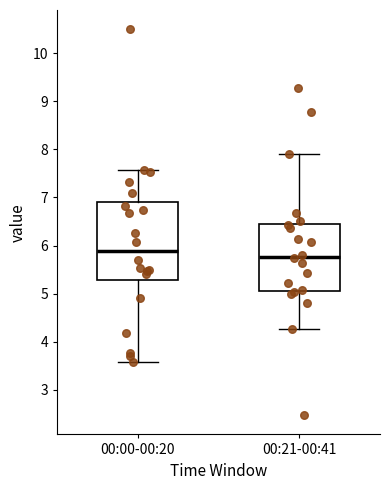

Which box has the highest median line?

00:00-00:20